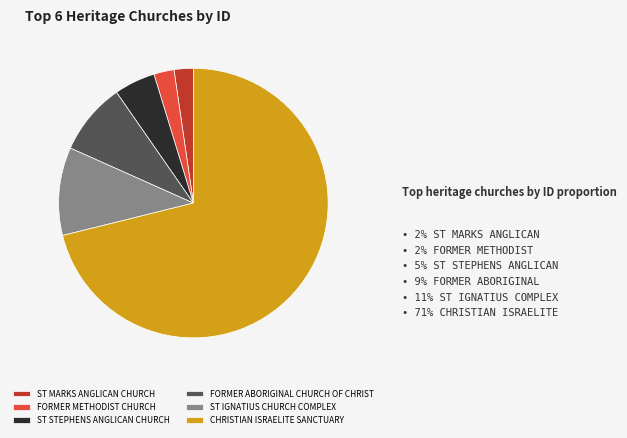

Is the sum of ST IGNATIUS CHURCH COMPLEX and CHRISTIAN ISRAELITE SANCTUARY greater than half?

Yes